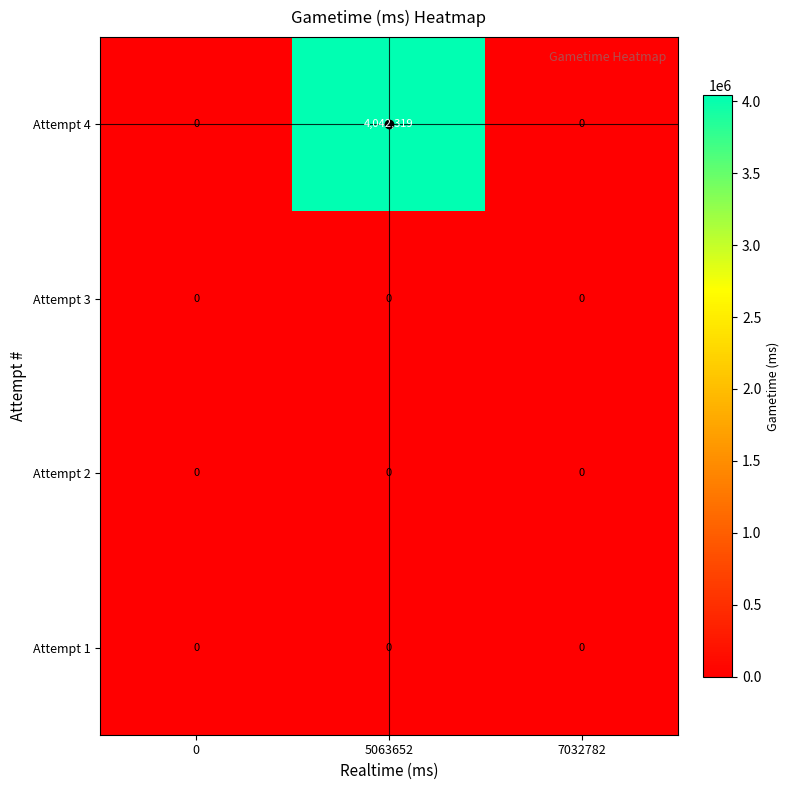

The Attempt 1 series shows 0 at 5063652. True or false?

True